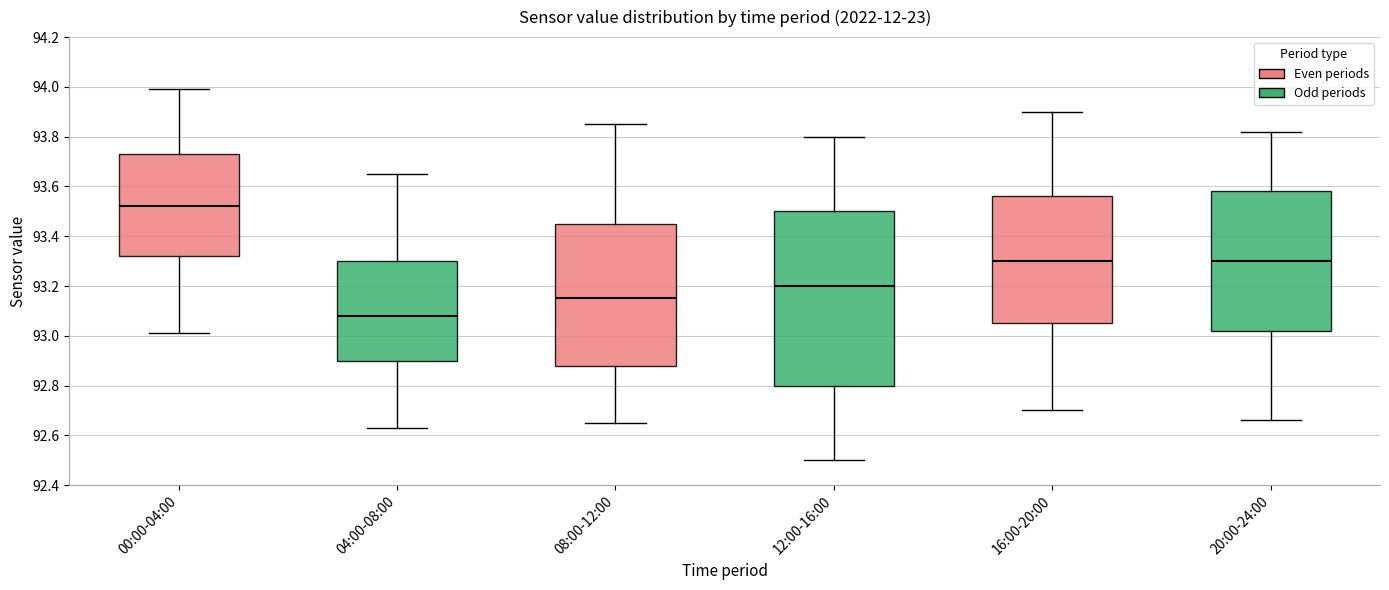

Where is the lower edge of the box for 16:00-20:00 on the y-axis? The values are not printed on the chart, so give them approximately, as read against the axis.

93.06